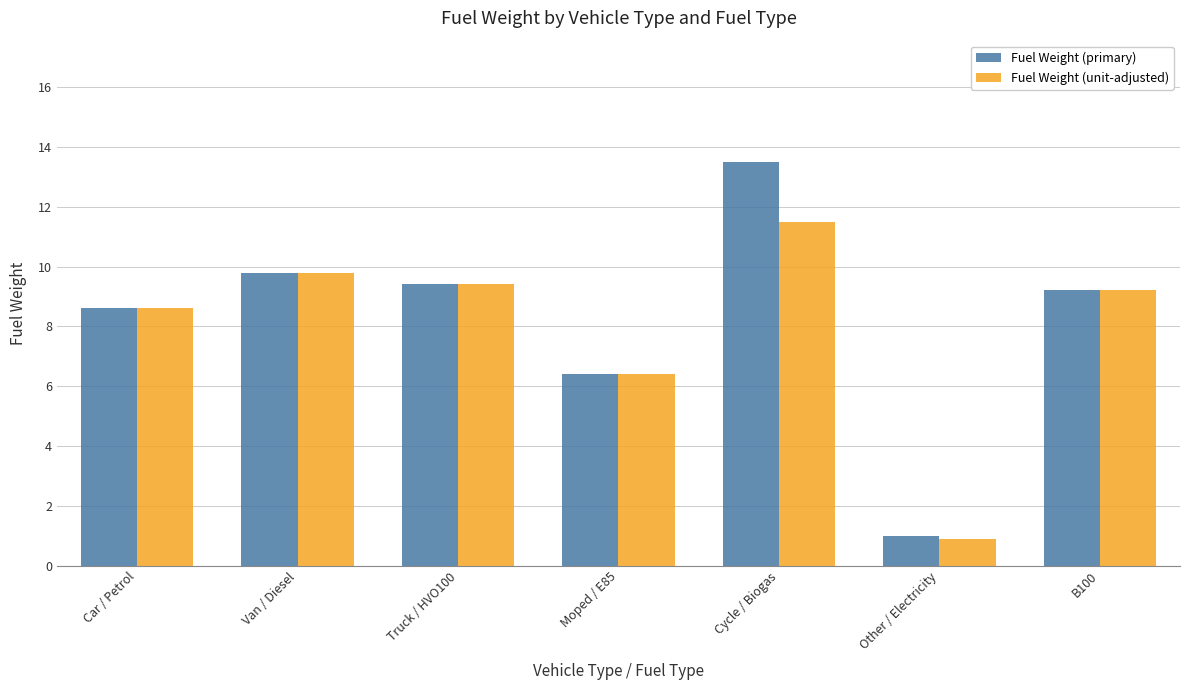

True or false: Fuel Weight (primary) has a value of 6.4 at Moped / E85.

True